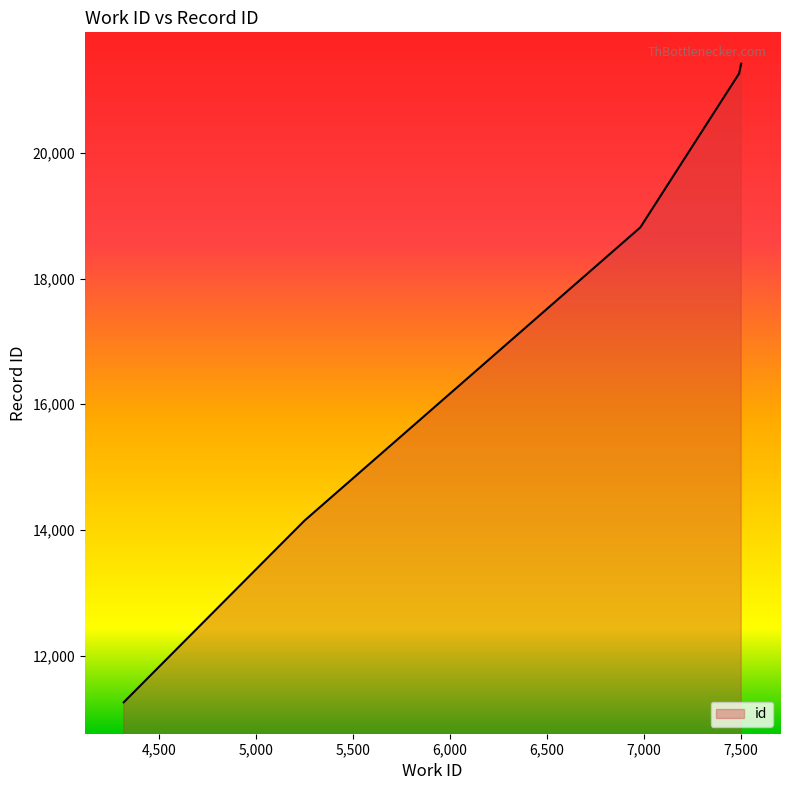

At which category does the chart reach its minimum across all series?

4319